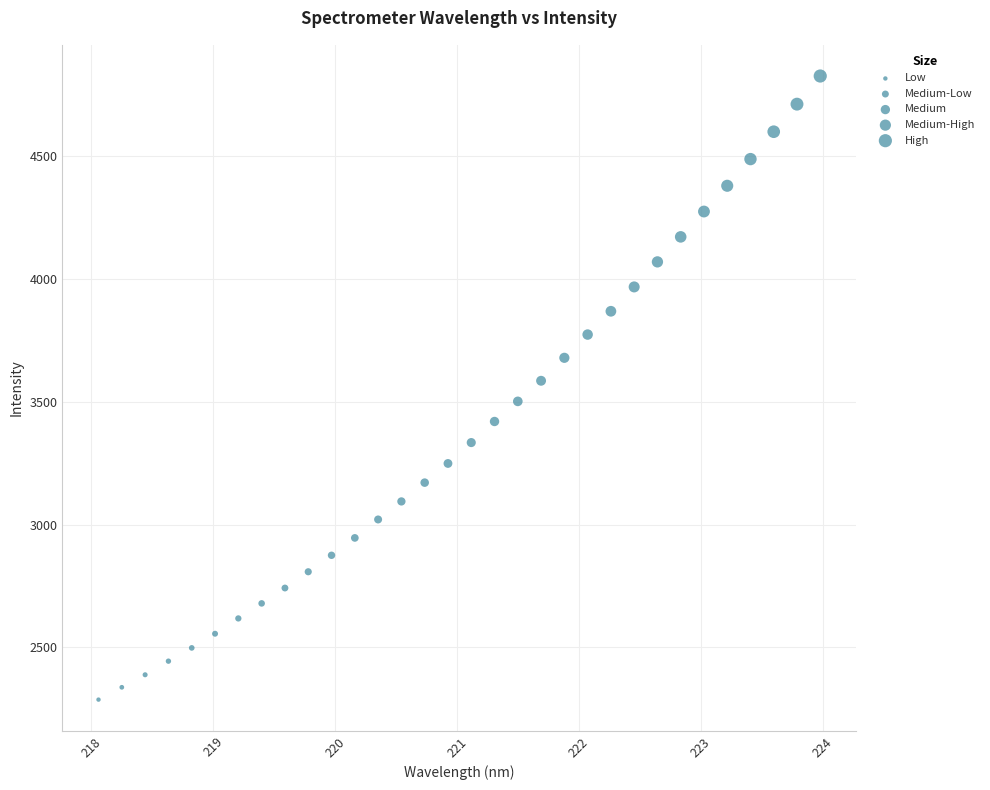

What is the range of Y values (max minus min)?

2540.2